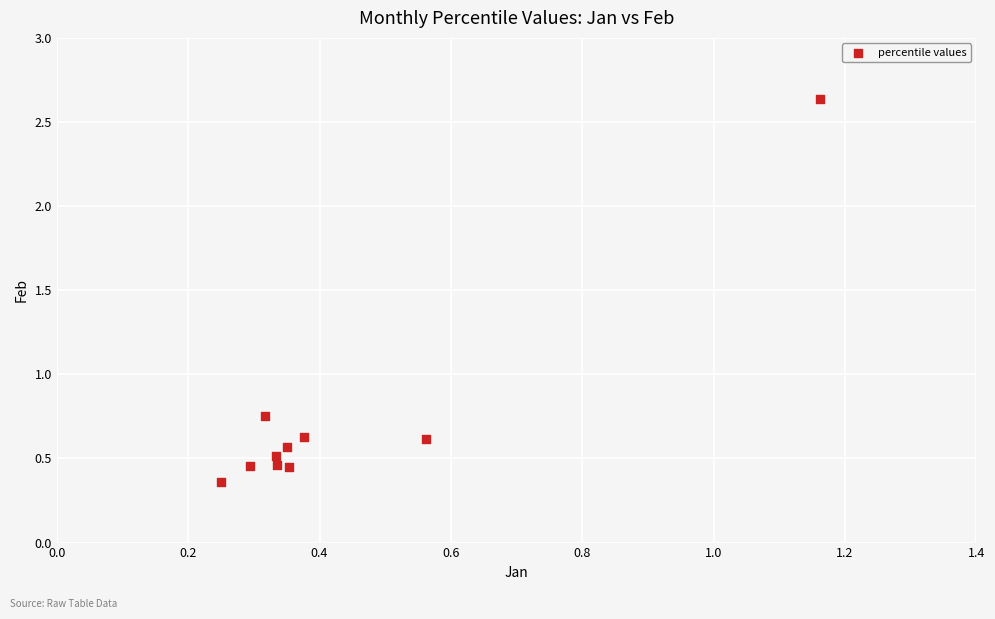

What is the range of X values (max minus min)?

0.9